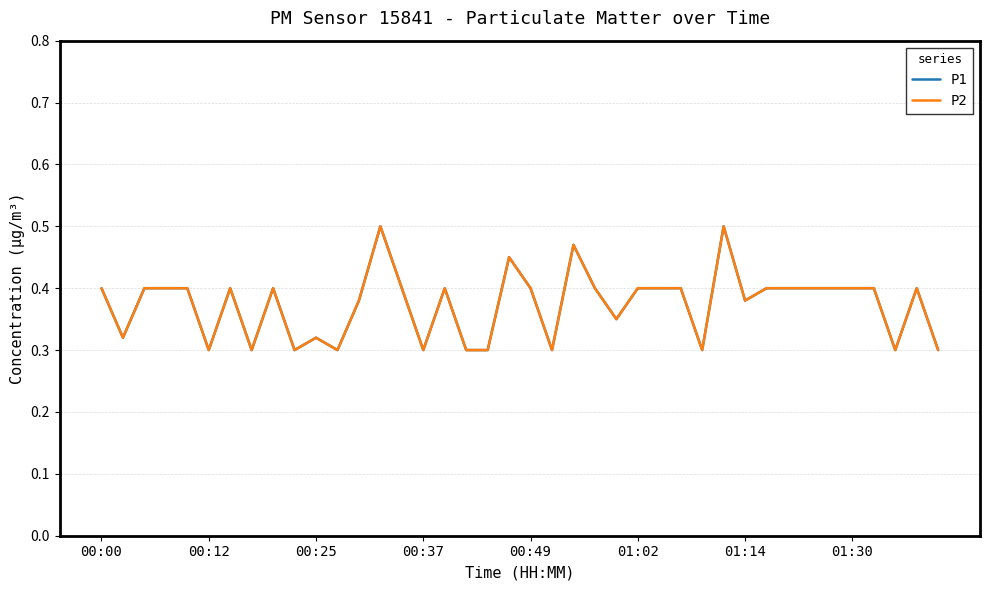

Does the chart have visible grid lines?

Yes